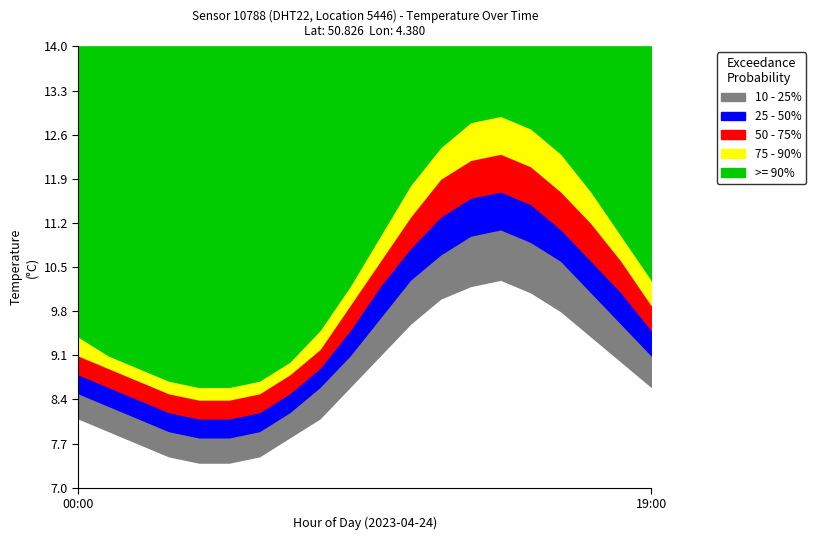

Reading right to left, list all the values displayed in this chart.

10-25% (temperature top): 10.3	11.0	11.7	12.3	12.7	12.9	12.8	12.4	11.8	11.0	10.2	9.5	9.0	8.7	8.6	8.6	8.7	8.9	9.1	9.4
25-50% (temperature): 9.9	10.6	11.2	11.7	12.1	12.3	12.2	11.9	11.3	10.6	9.9	9.2	8.8	8.5	8.4	8.4	8.5	8.7	8.9	9.1
50-75% (temperature): 9.5	10.1	10.6	11.1	11.5	11.7	11.6	11.3	10.8	10.2	9.5	8.9	8.5	8.2	8.1	8.1	8.2	8.4	8.6	8.8
75-90% (temperature): 9.1	9.6	10.1	10.6	10.9	11.1	11.0	10.7	10.3	9.7	9.1	8.6	8.2	7.9	7.8	7.8	7.9	8.1	8.3	8.5
>=90% (temperature): 8.6	9.0	9.4	9.8	10.1	10.3	10.2	10.0	9.6	9.1	8.6	8.1	7.8	7.5	7.4	7.4	7.5	7.7	7.9	8.1